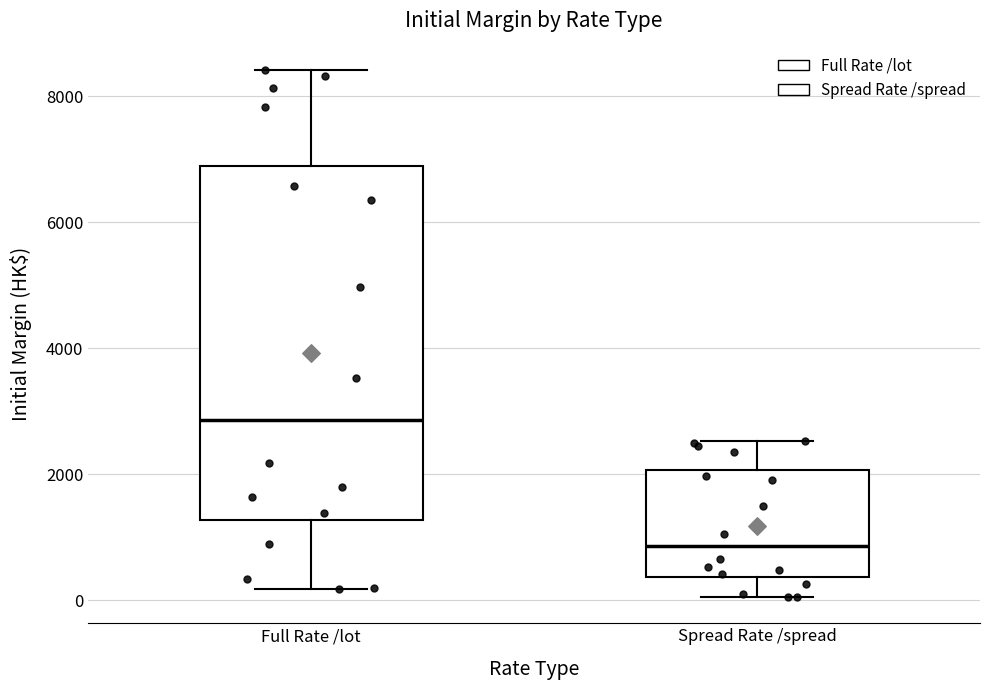

Where does the upper whisker of the box for Spread Rate /spread end on the y-axis? The values are not printed on the chart, so give them approximately, as read against the axis.

2600